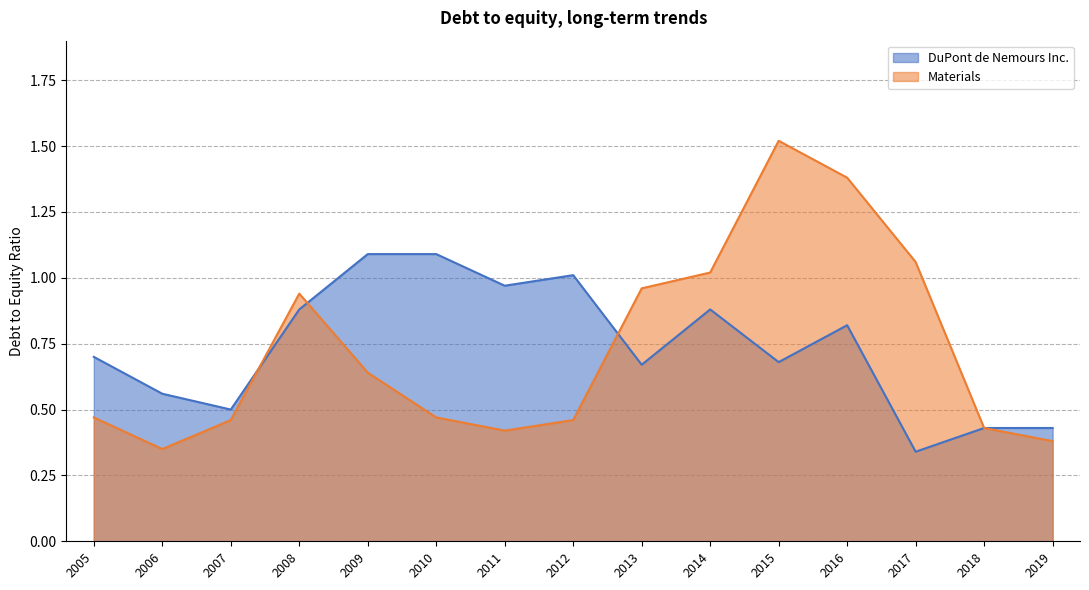

Read the DuPont de Nemours Inc. value at 2009.

1.1